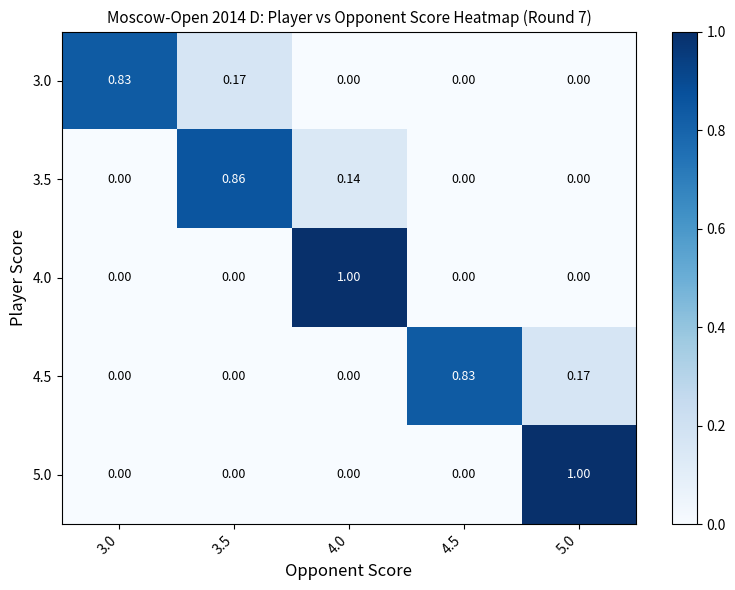

At how many categories does at least one series exceed 0?

5